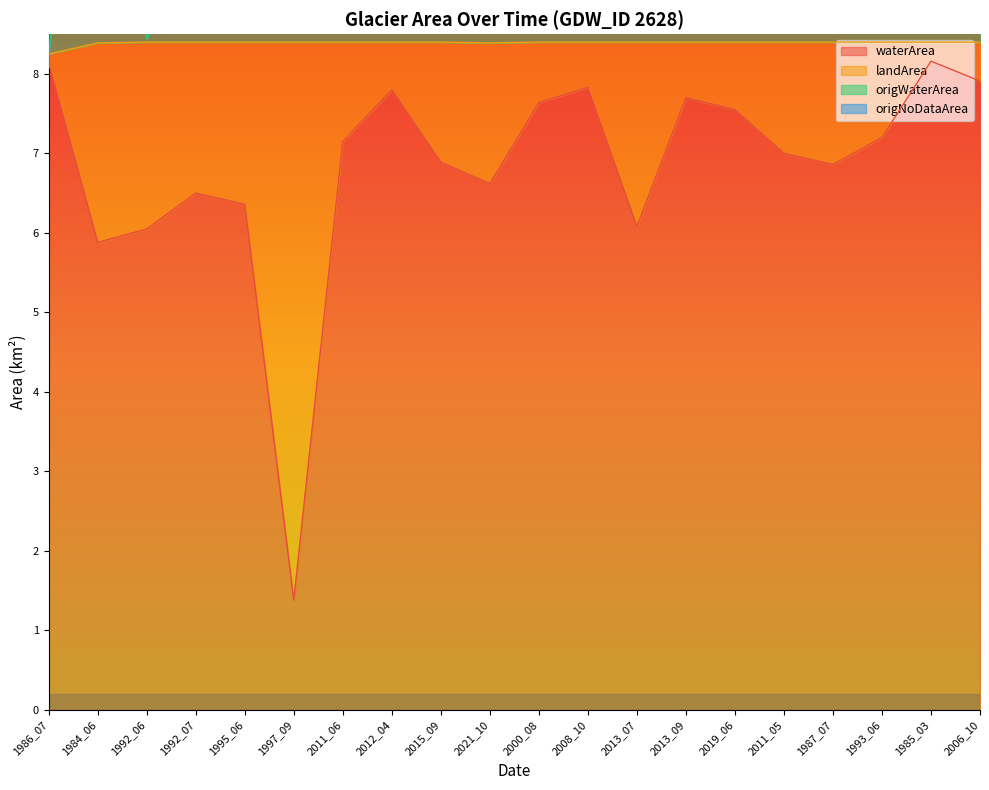

True or false: origWaterArea and waterArea cross at least once.

False